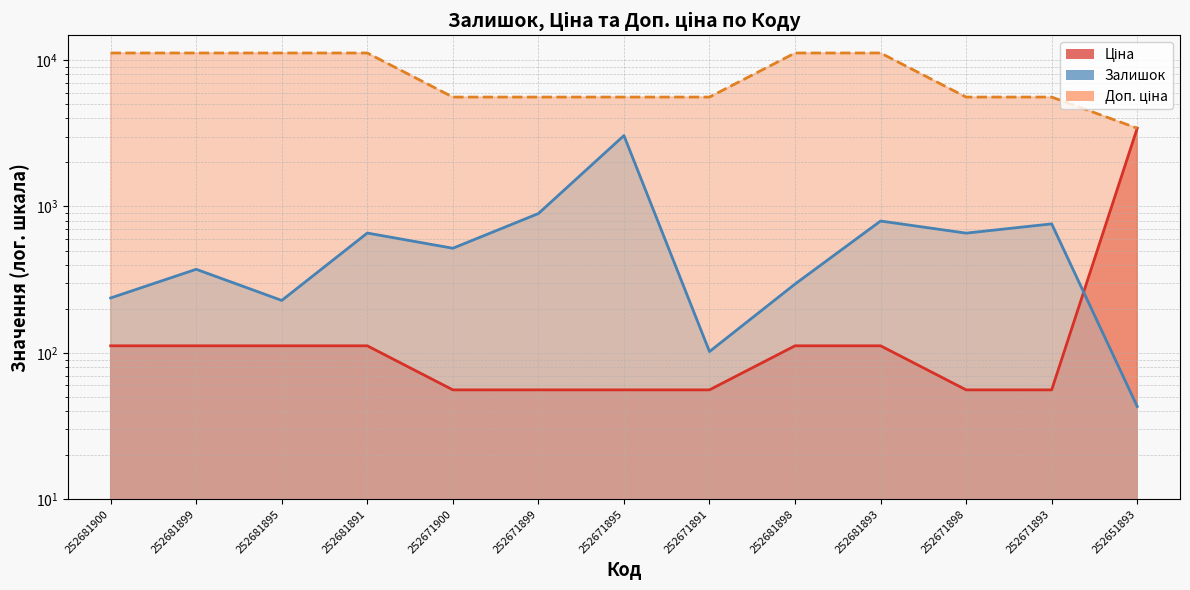

What position from the right is 252671895?

7